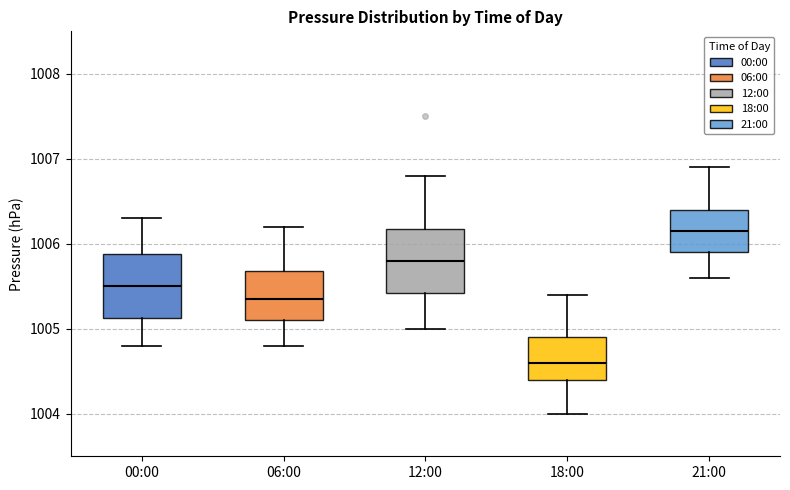

Where does the median line of the box for 12:00 sit on the y-axis? The values are not printed on the chart, so give them approximately, as read against the axis.

1005.8